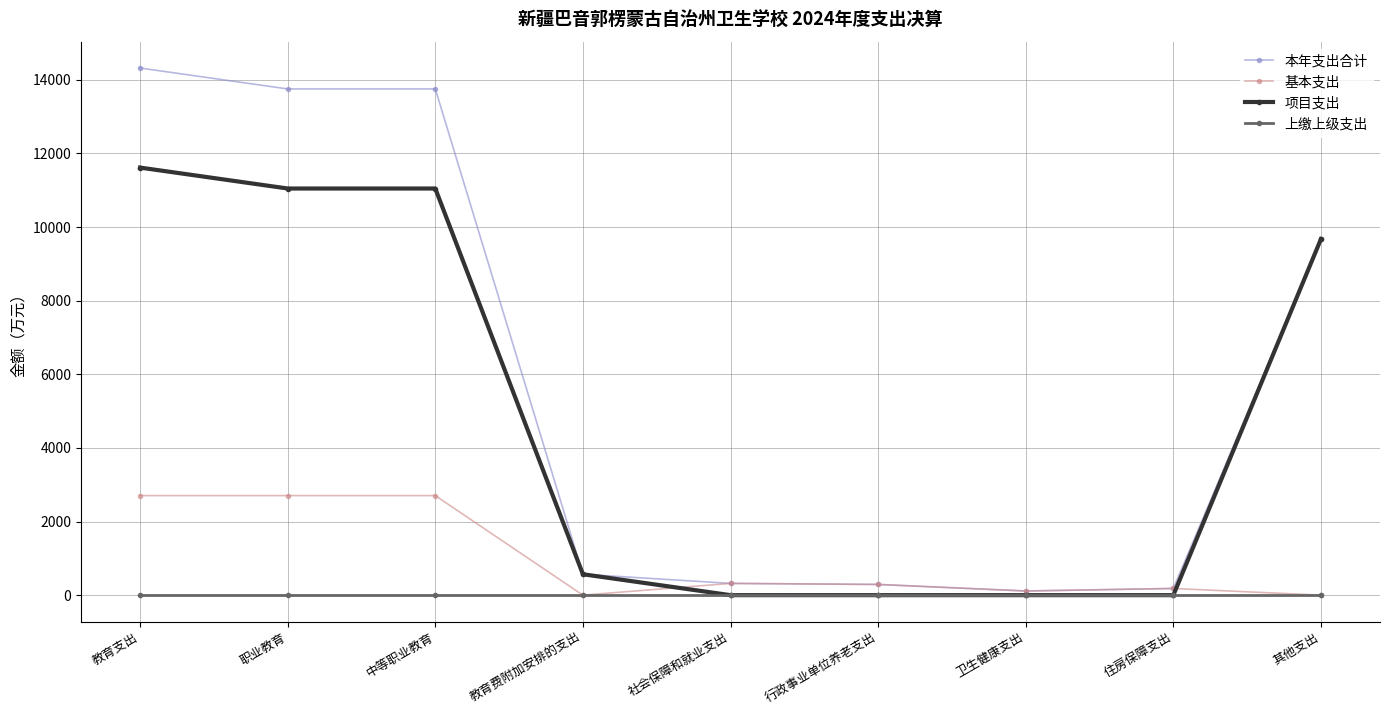

Which series has the widest spread of values?

本年支出合计